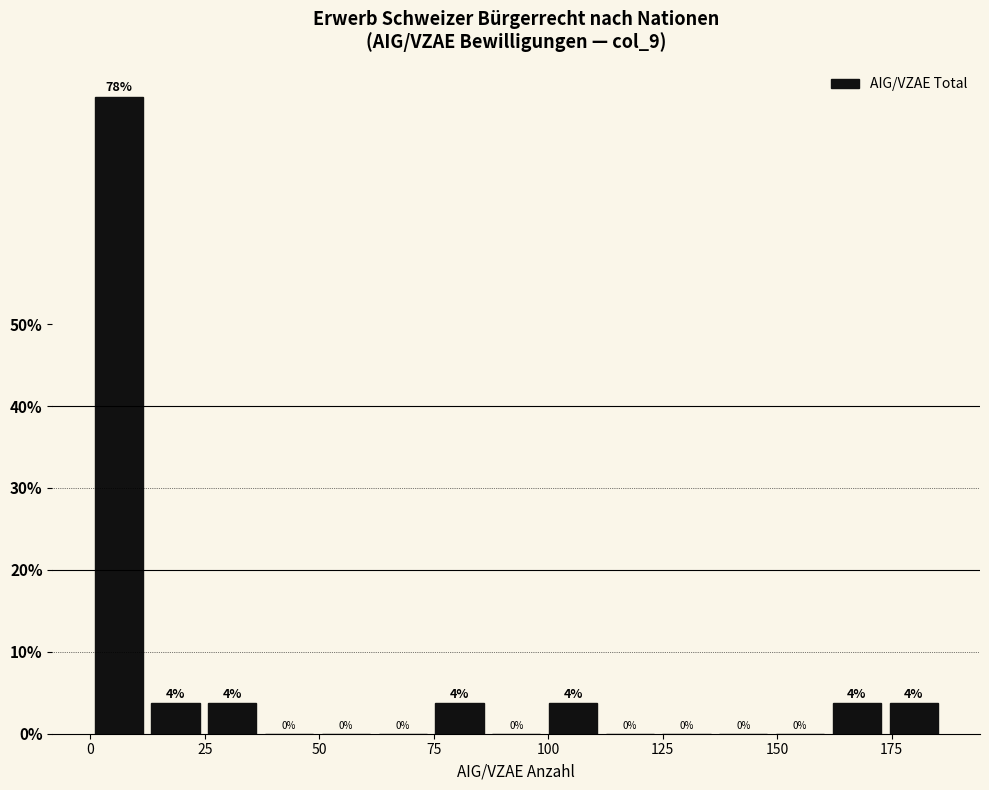

Around what value on the x-axis is the tallest bar? Give the approximate position of its centre, as read against the axis.

5